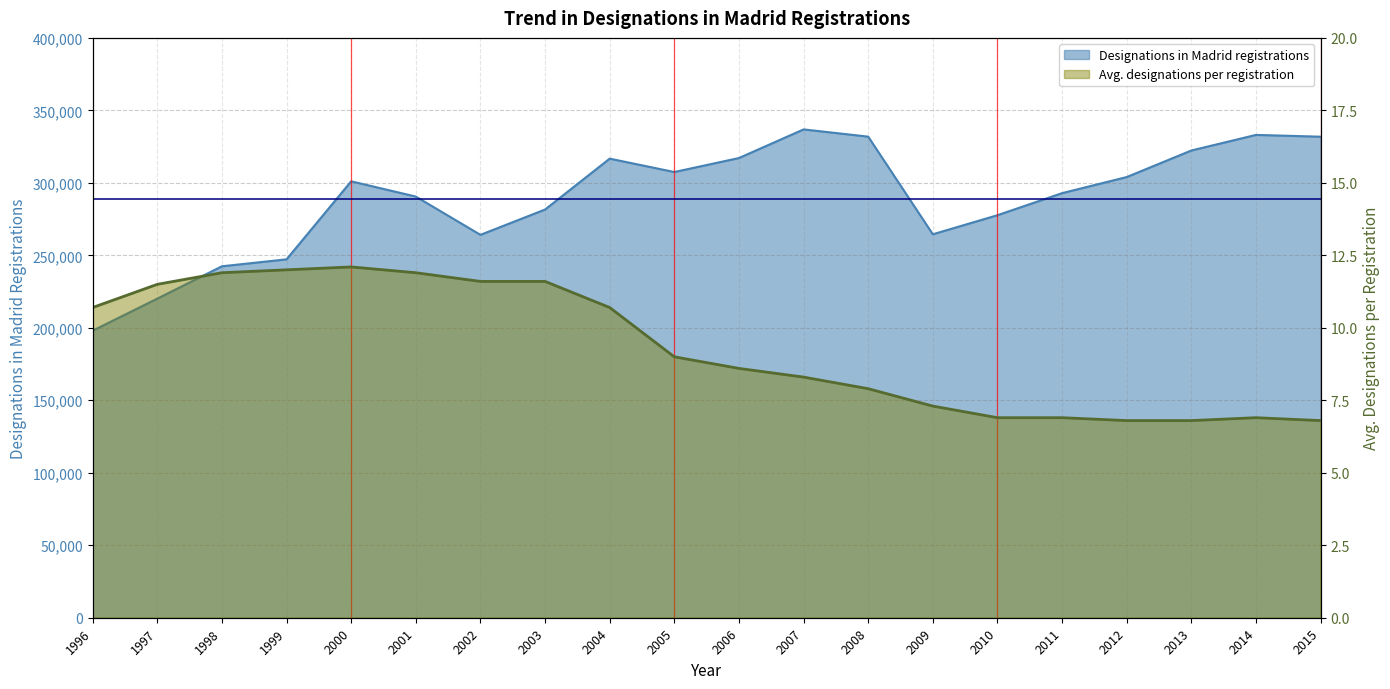

True or false: Designations in Madrid registrations and Average number designations per registration intersect in this chart.

False